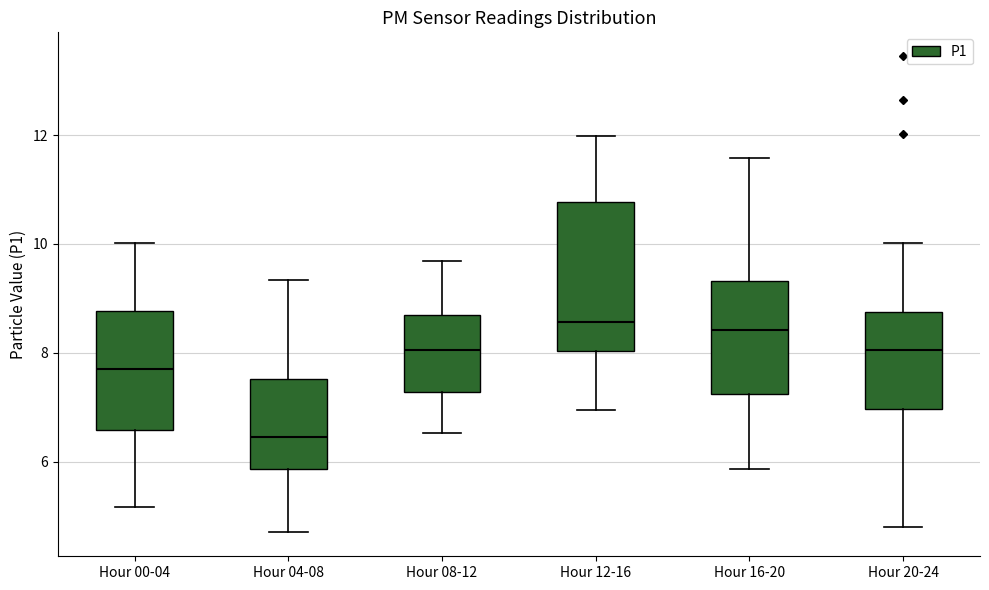

Where does the upper whisker of the box for Hour 16-20 end on the y-axis? The values are not printed on the chart, so give them approximately, as read against the axis.

11.6